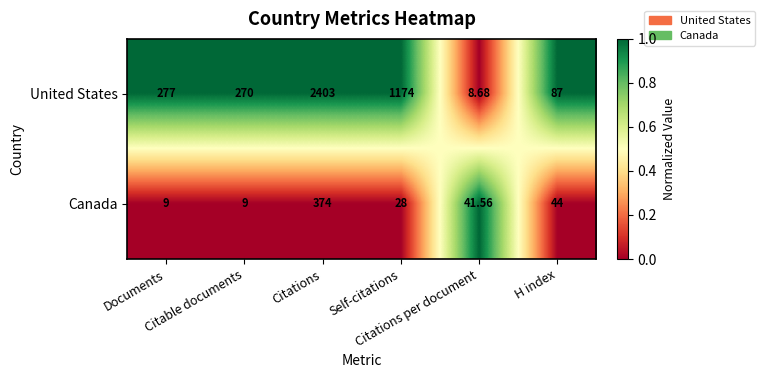

Count the number of data series in this chart.

2